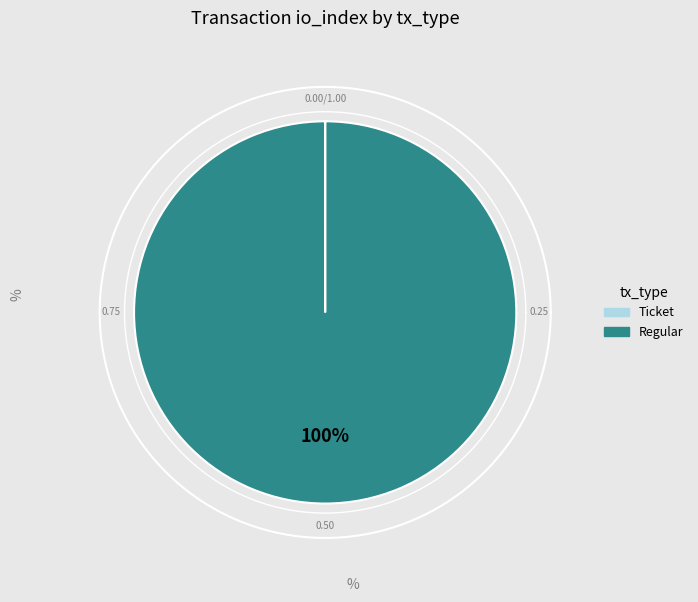

True or false: Regular accounts for 100% of the total.

True